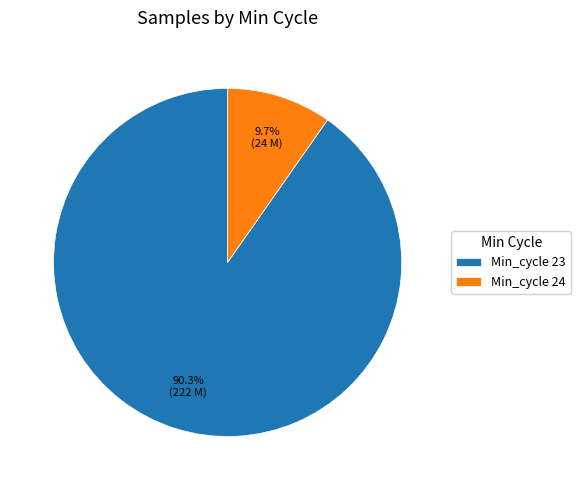

Is there any slice that represents more than half of the pie?

Yes